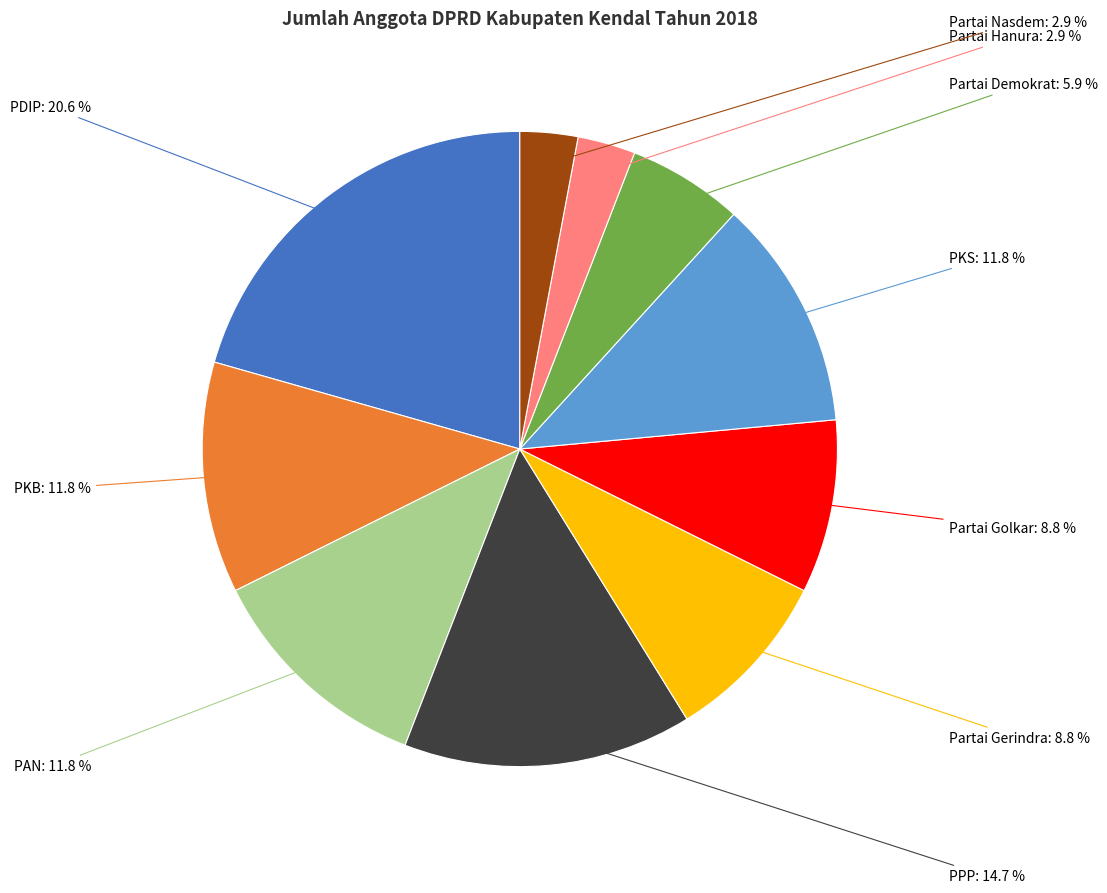

To the nearest percent, what is the average slice percentage?

10%